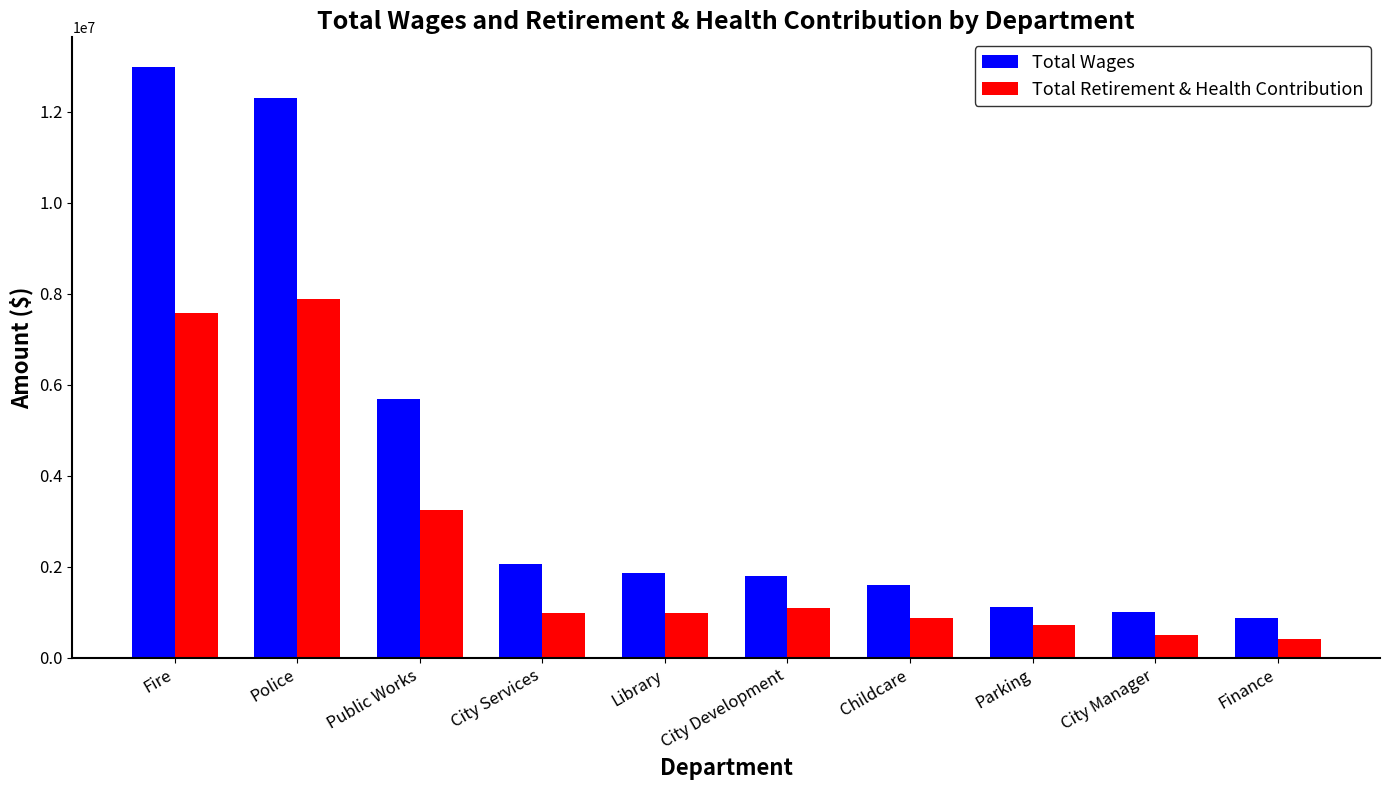

What is the difference between the second highest and second lowest values in the Total Retirement & Health Contribution series?

7068522